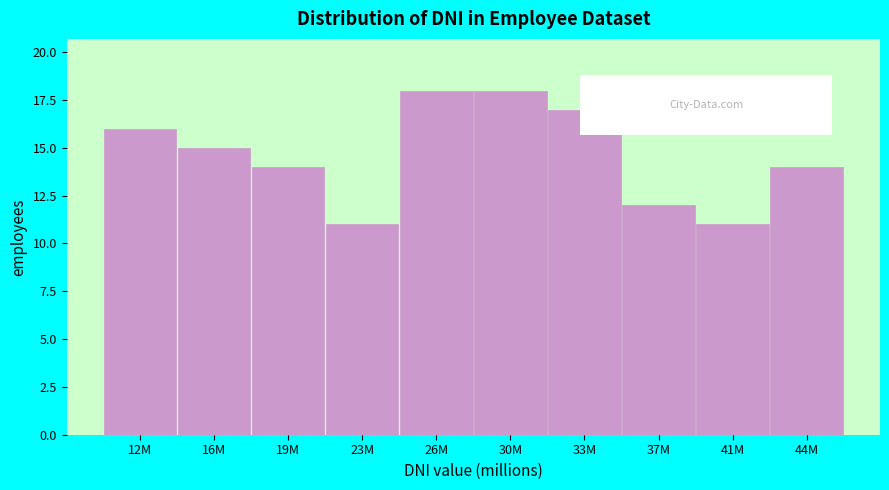

Reading left to right, transcribe all the data shown in this chart.

12M=16	16M=15	19M=14	23M=11	26M=18	30M=18	33M=17	37M=12	41M=11	44M=14